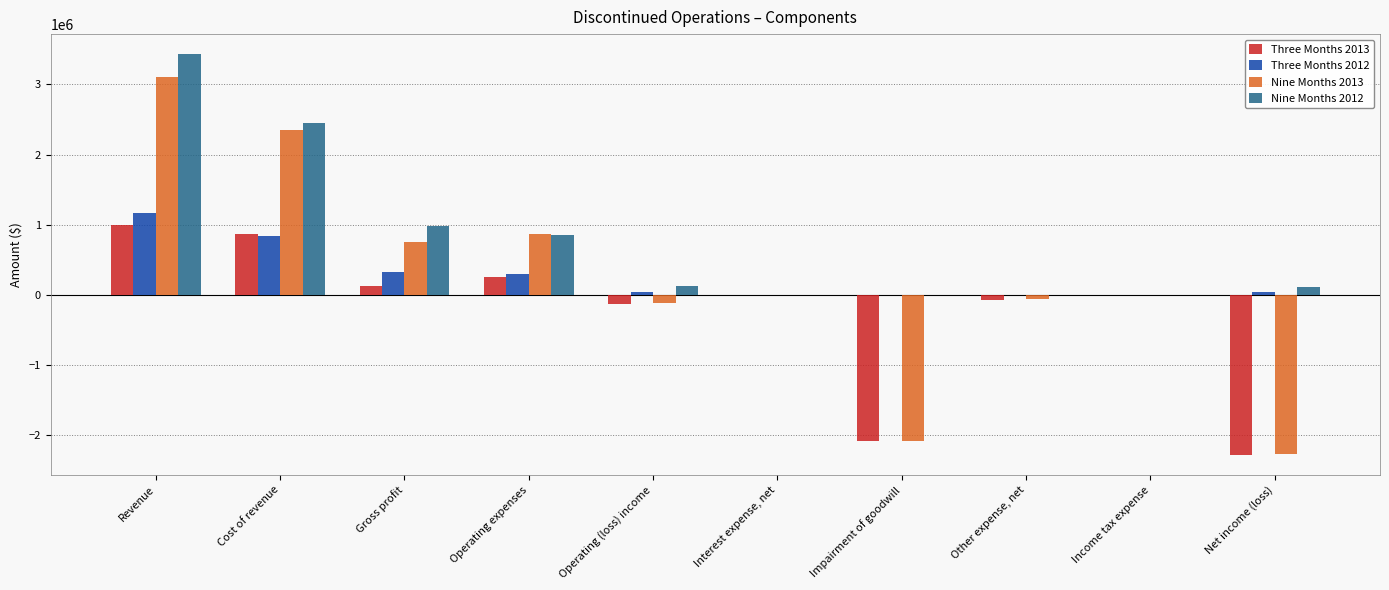

The value of Nine Months 2012 at Operating expenses is 288481. True or false?

False